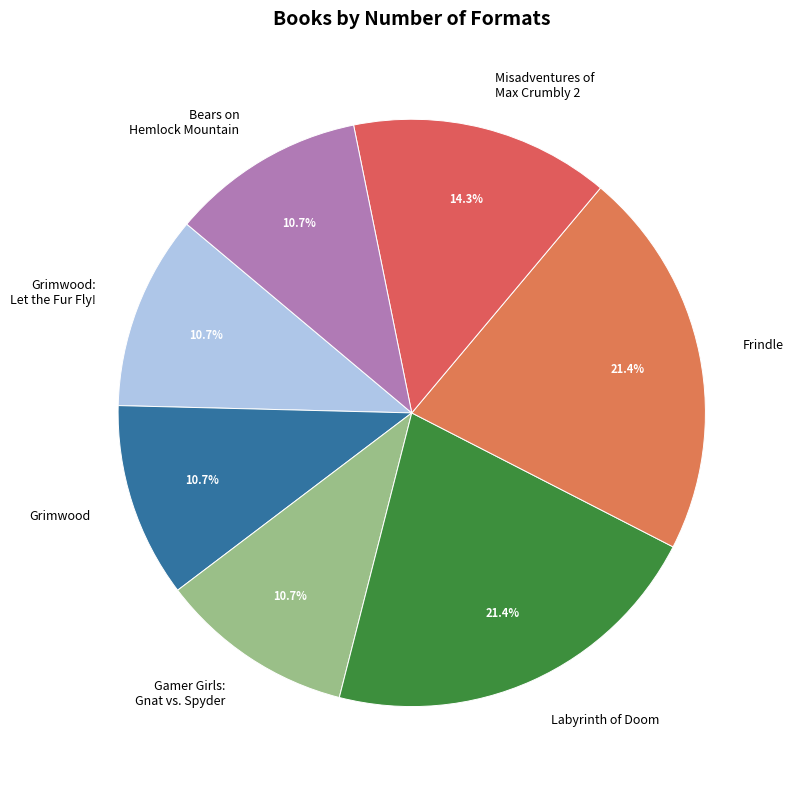

What portion of the pie excludes Misadventures of Max Crumbly 2?

85.7%